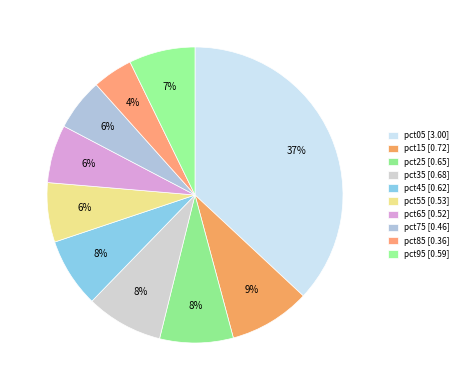

To the nearest percent, what is the difference between the largest and smallest slice percentages?

33%